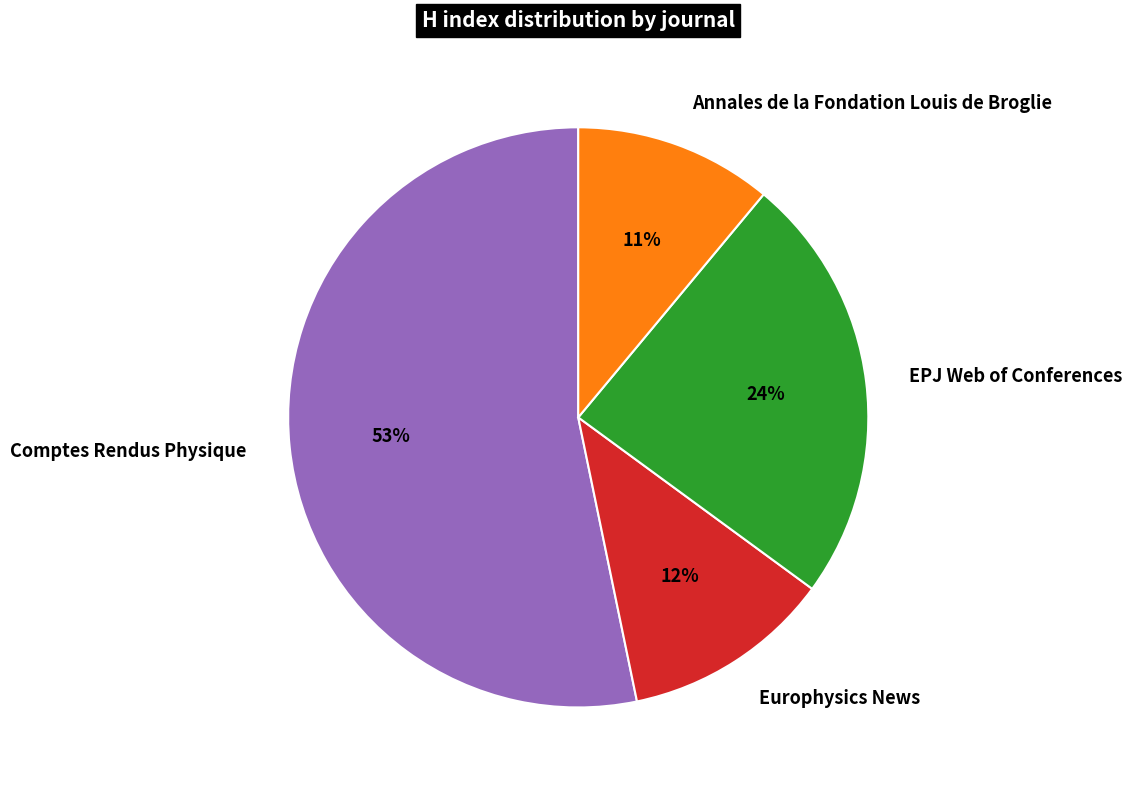

What is the ratio of the value at EPJ Web of Conferences to the value at Comptes Rendus Physique?

0.5